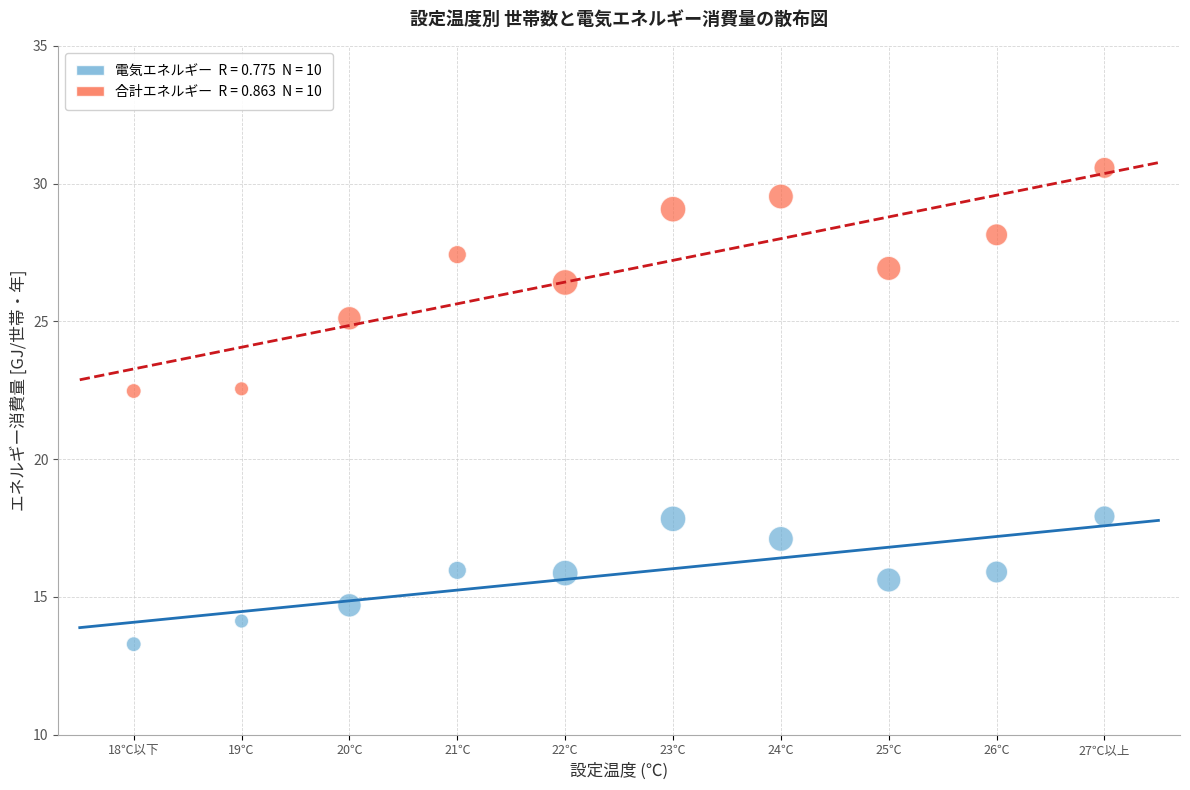

Across all data points, what is the range of Y values (max minus min)?

17.3